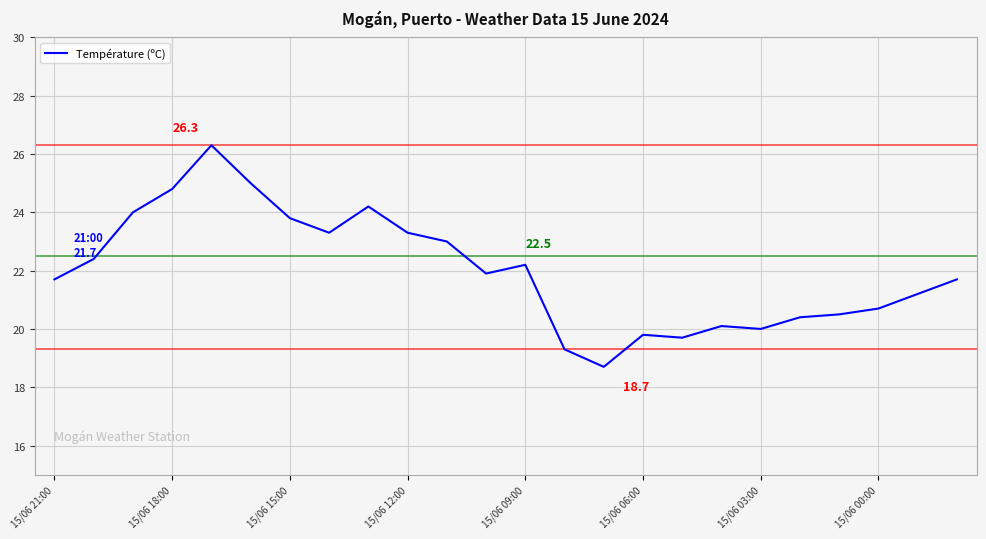

What is the difference between the maximum and minimum values?

7.6